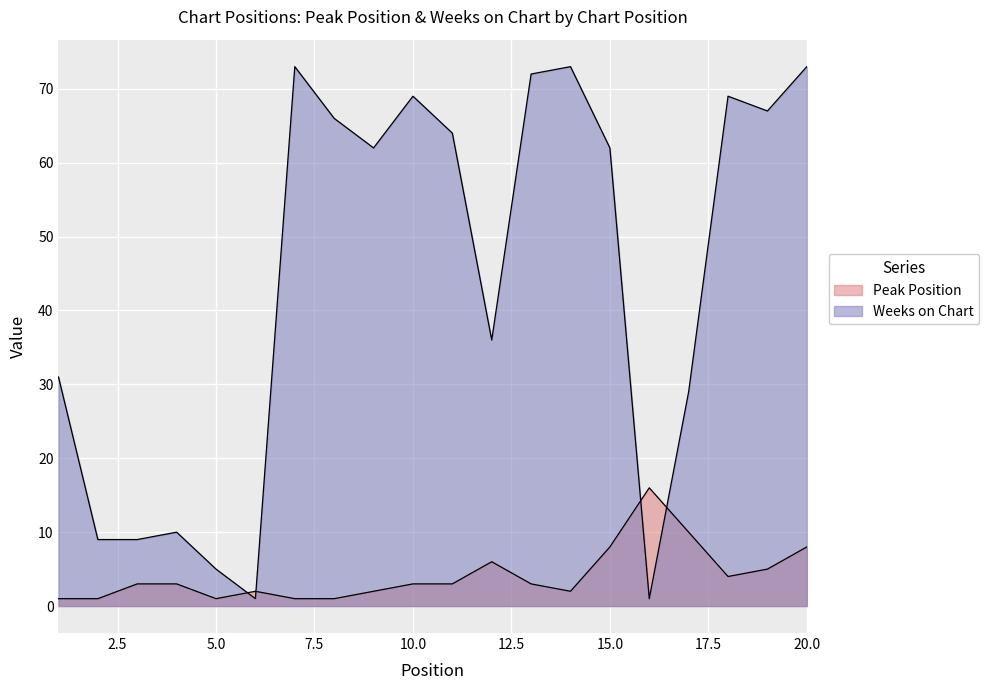

Is the value of Weeks on Chart at 5 greater than the value of Peak Position at 8?

Yes